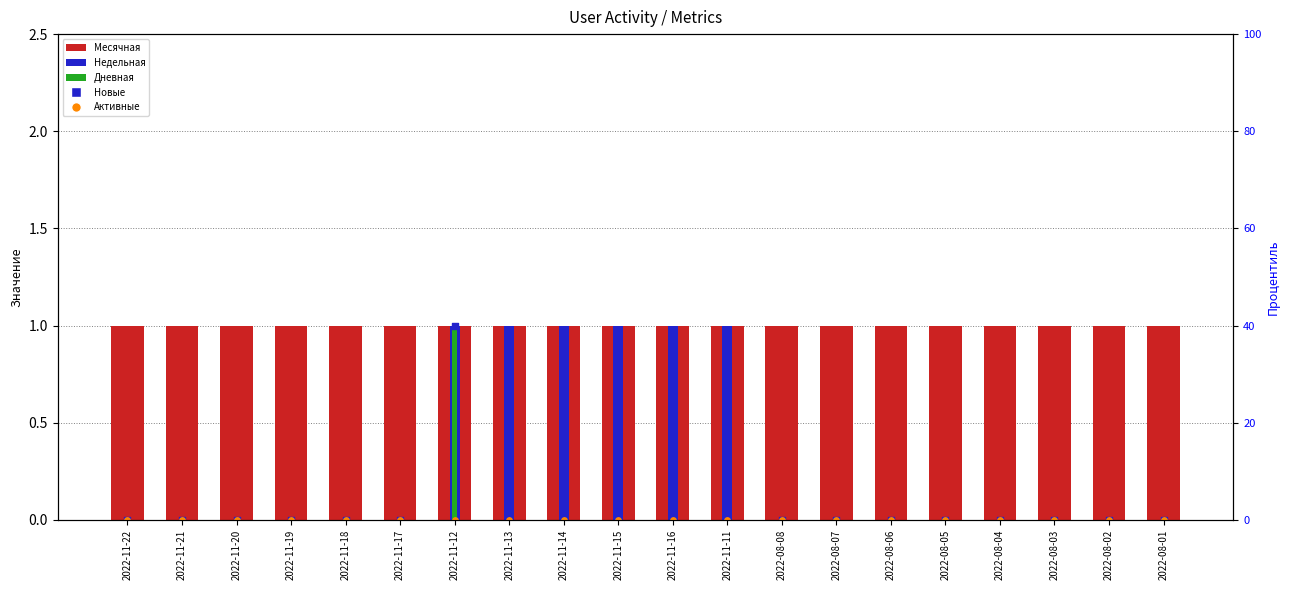

At how many categories does at least one series exceed 0?

20